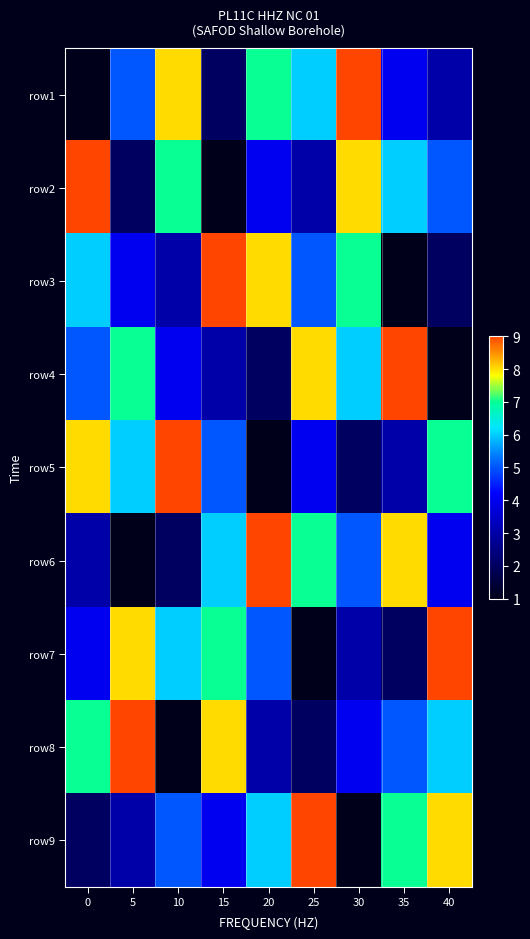

What is the maximum value shown in the chart?

9